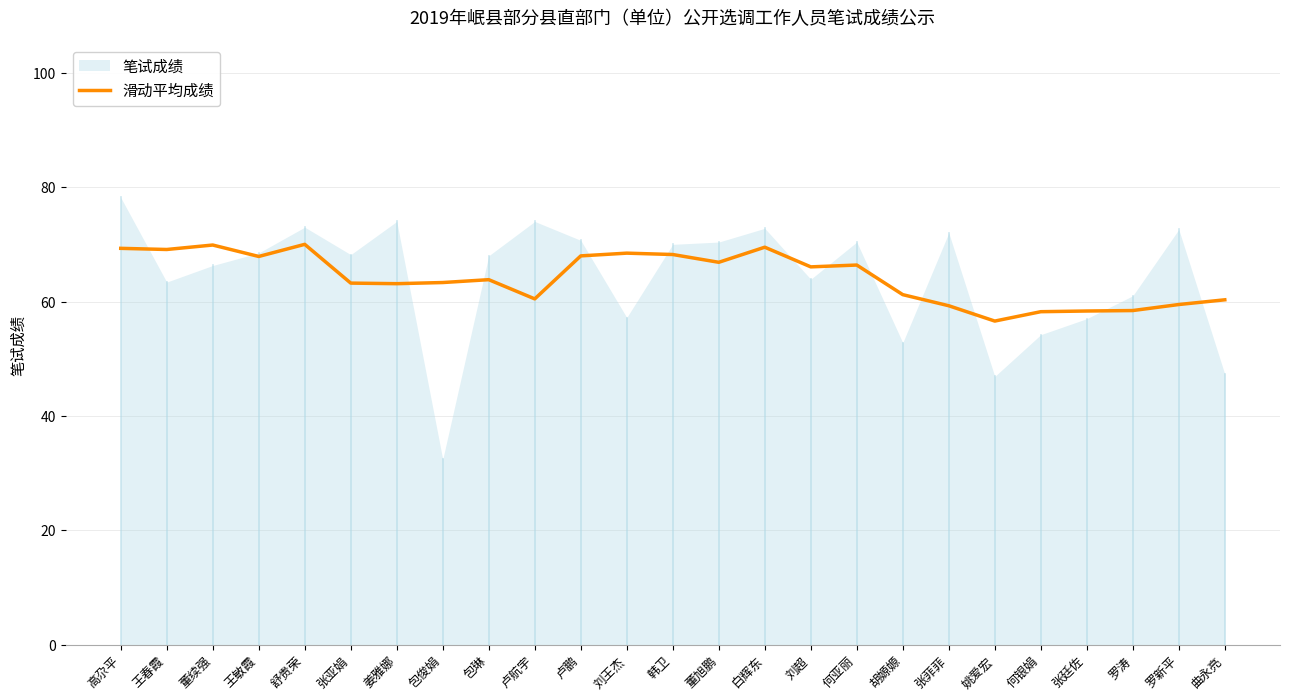

True or false: 滑动平均成绩 has a value of 12.1 at 张廷佐.

False